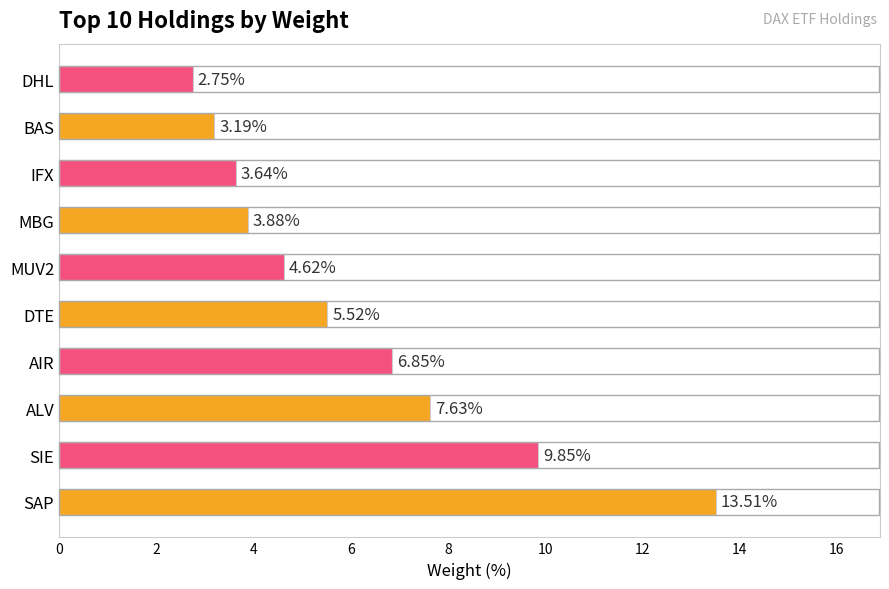

List the labels in order of value, largest first.

SAP, SIE, ALV, AIR, DTE, MUV2, MBG, IFX, BAS, DHL